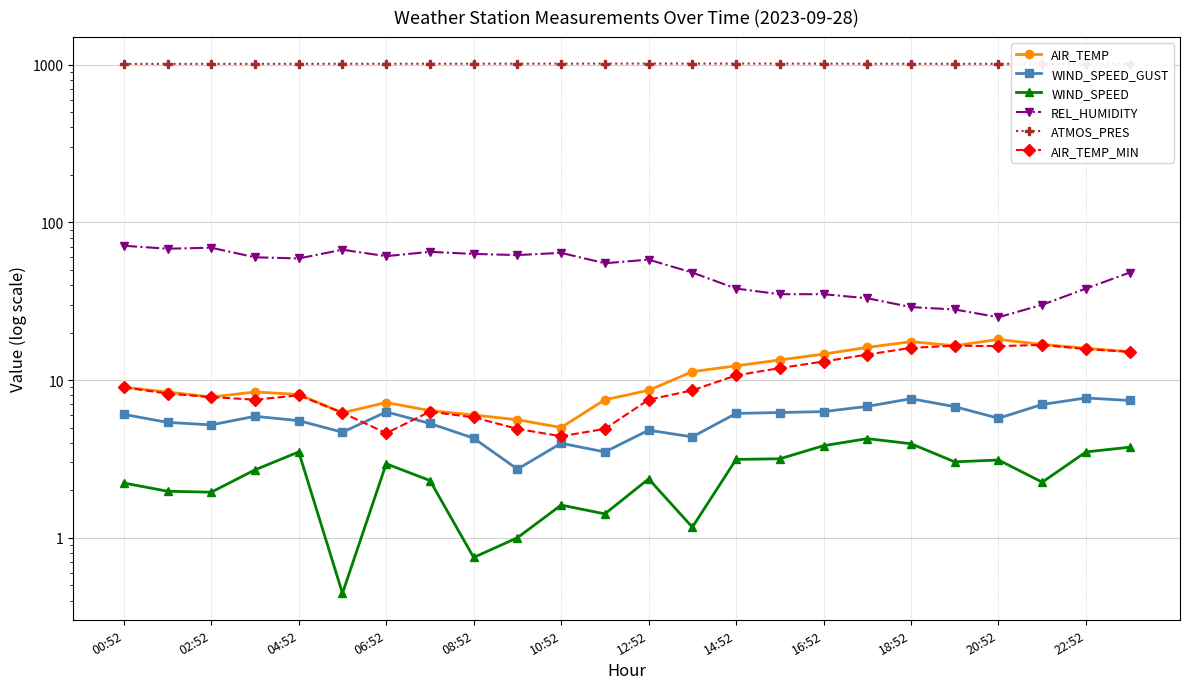

How many interior local peaks does the WIND_SPEED series have?

6